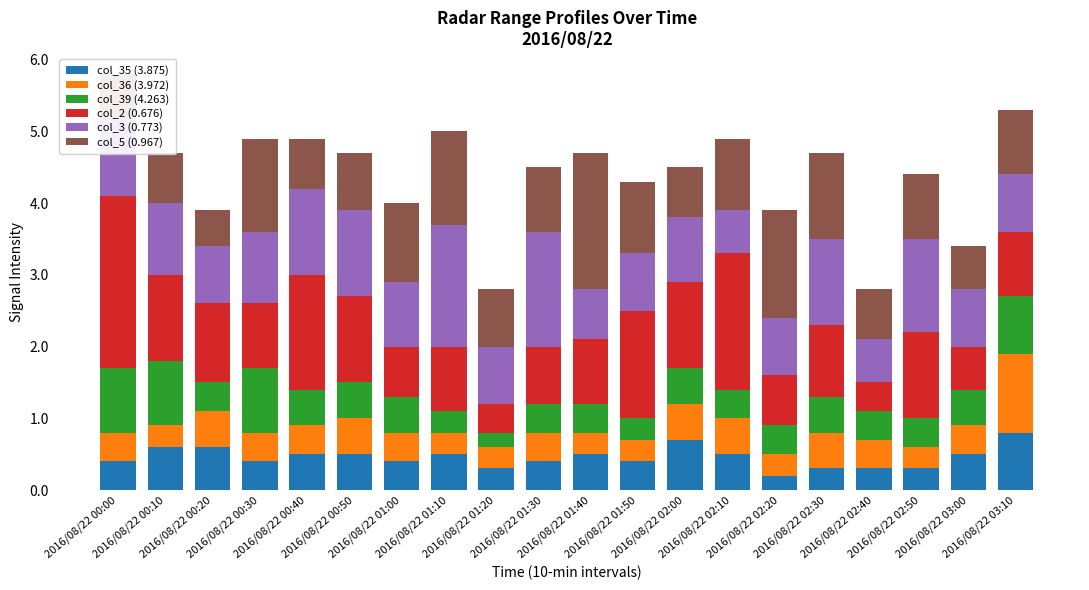

What is the maximum value for col_35 (3.875)?

0.8